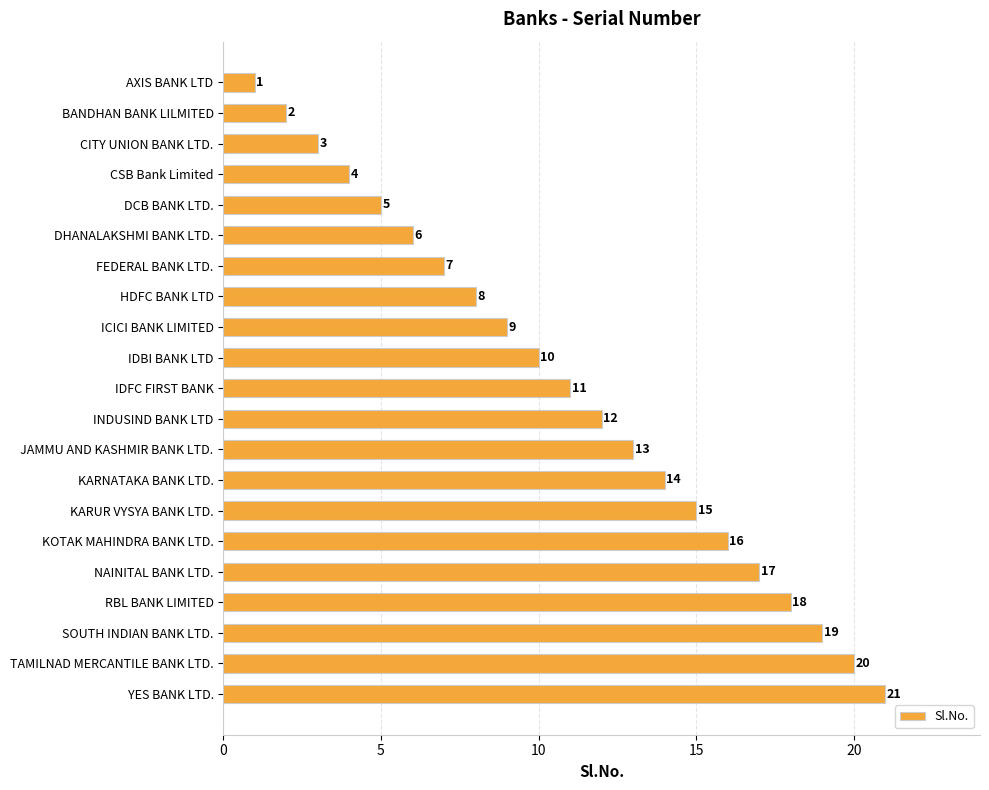

How many data points are less than 11?

10